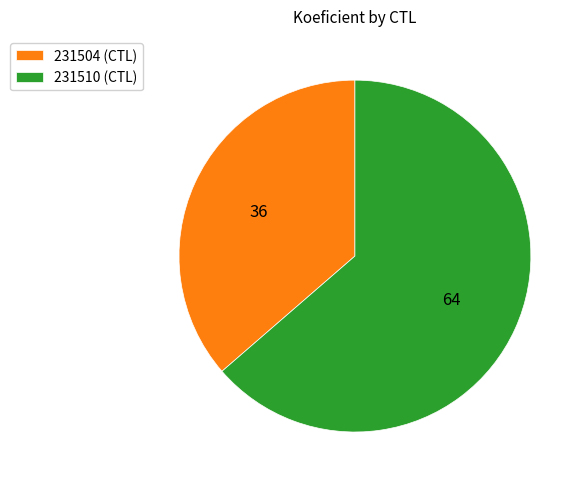

Does 231504 (CTL) represent more than half of the total?

No